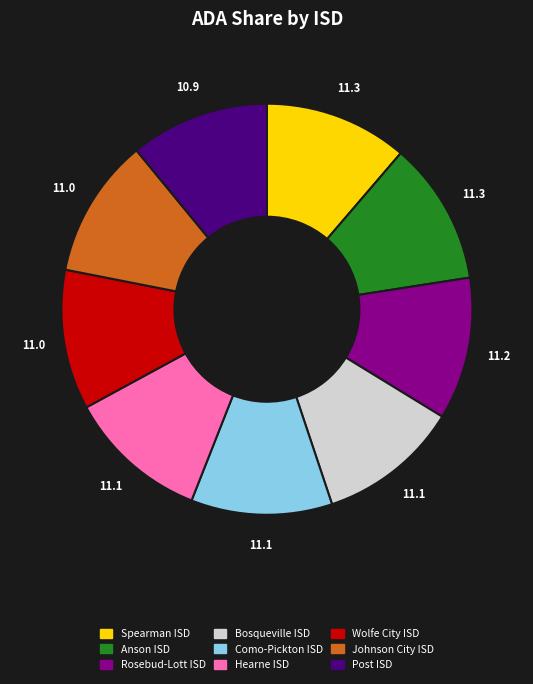

Count the number of slices in the pie.

9